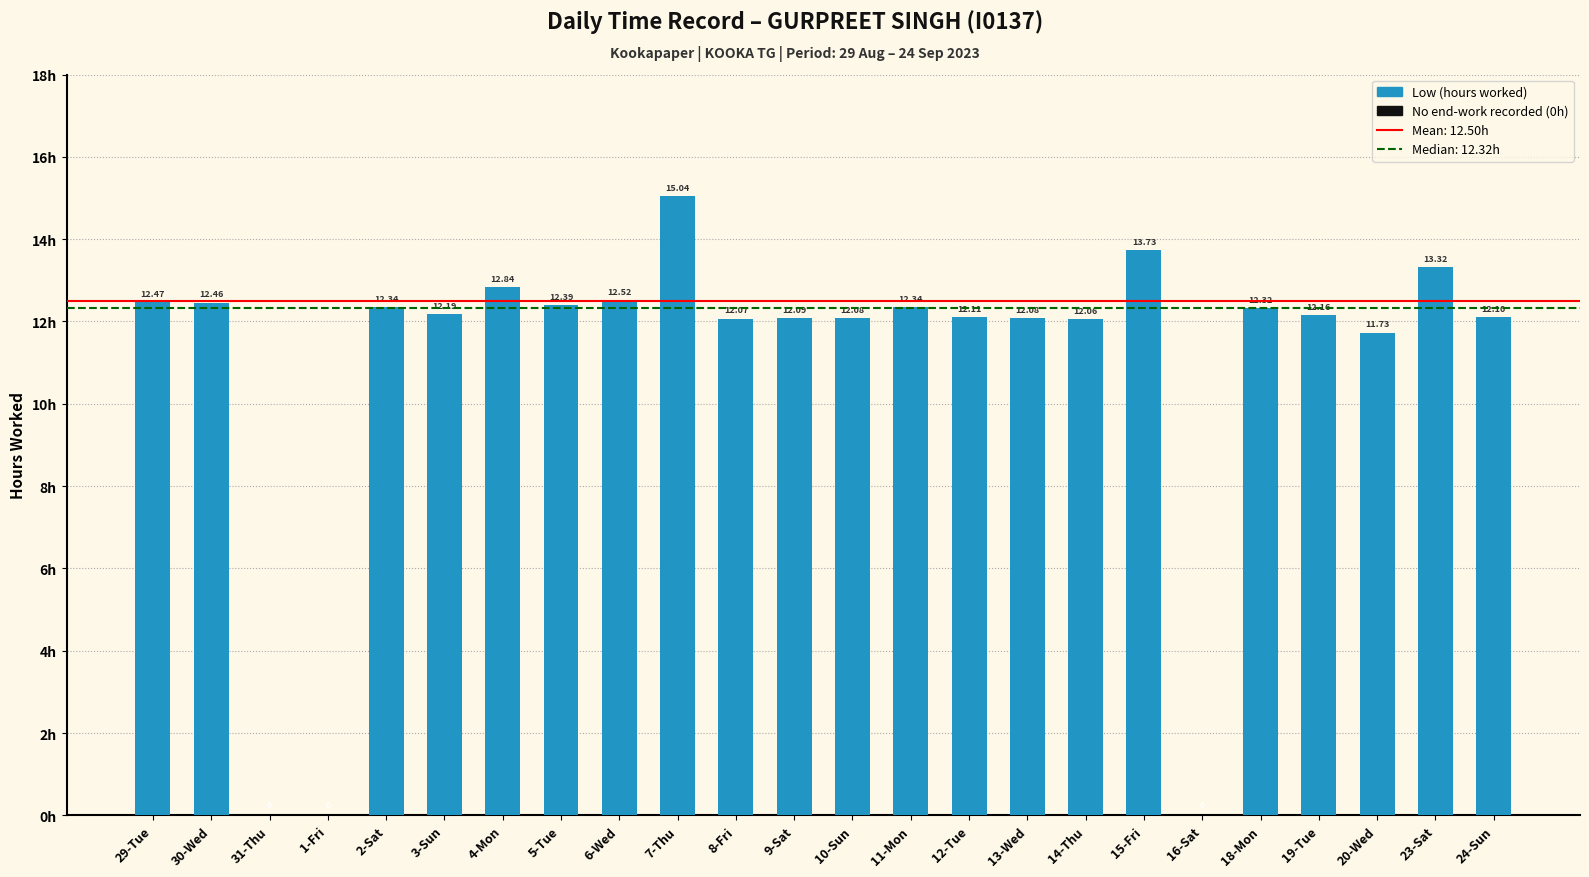

Does the chart contain stacked bars?

No